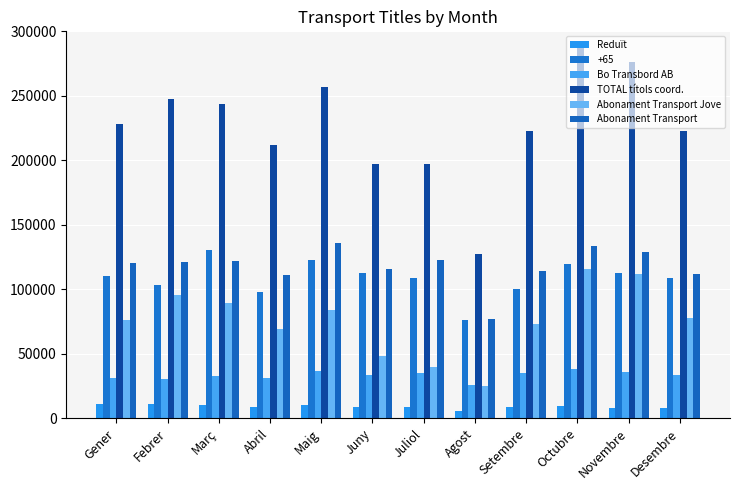

What position from the left is Abril?

4